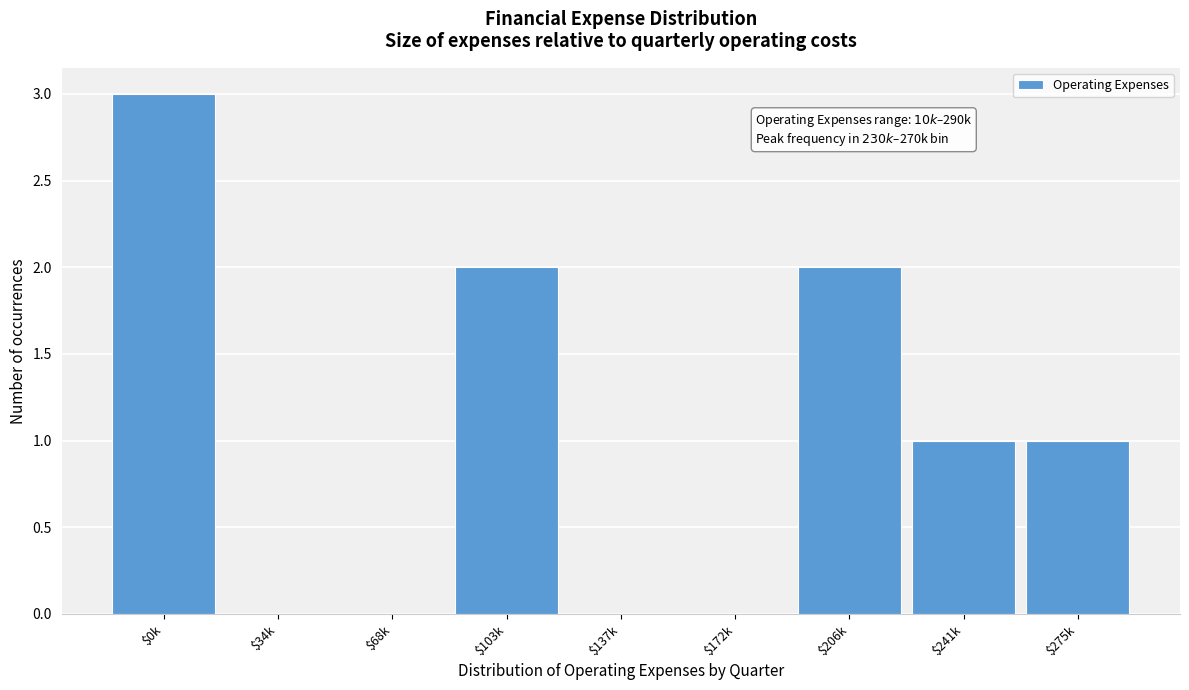

What is the greatest value displayed?

3